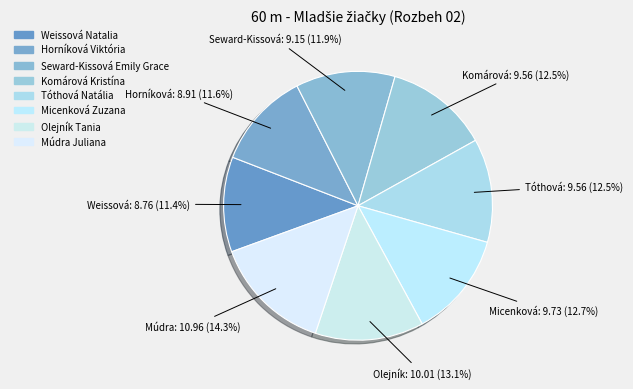

To the nearest percent, what percentage of the pie is Micenková Zuzana?

13%